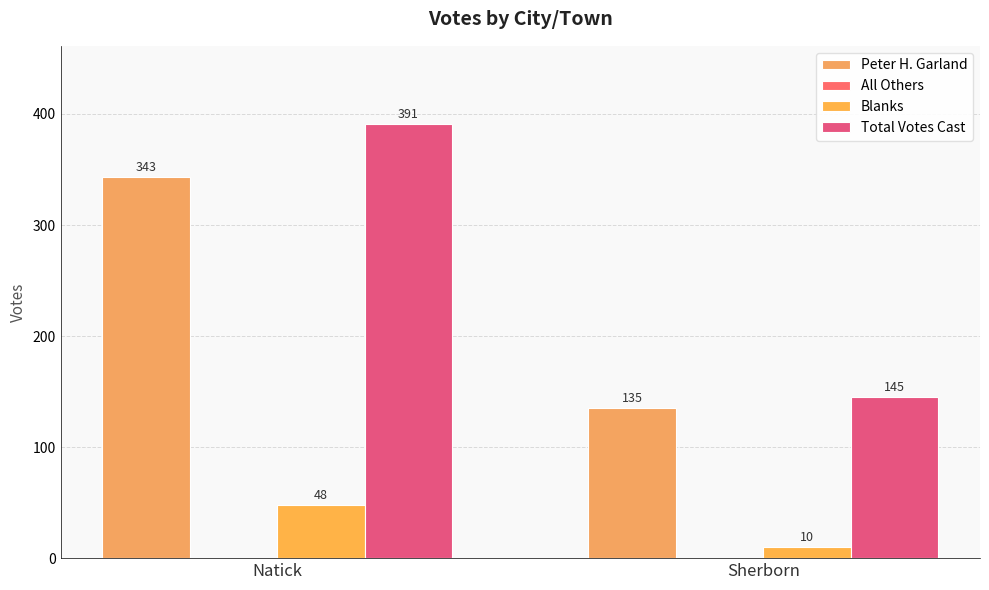

What is the difference between the Total Votes Cast values at Sherborn and Natick?

246